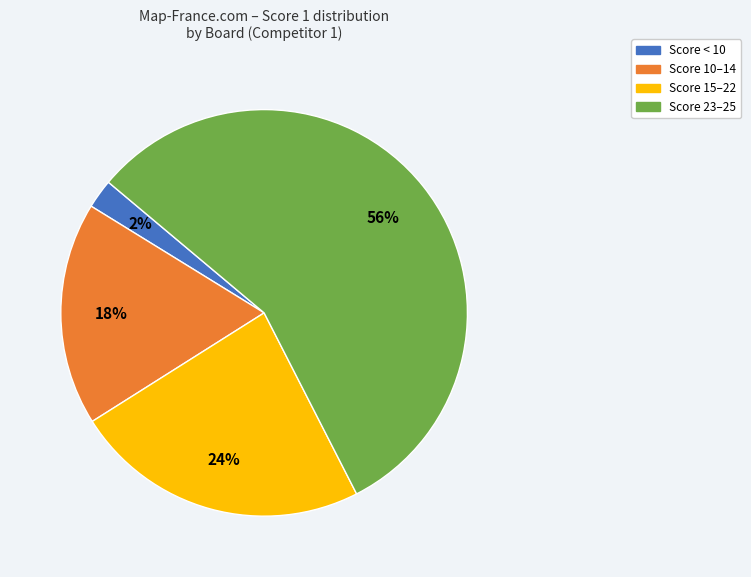

Is there any slice that represents more than half of the pie?

Yes